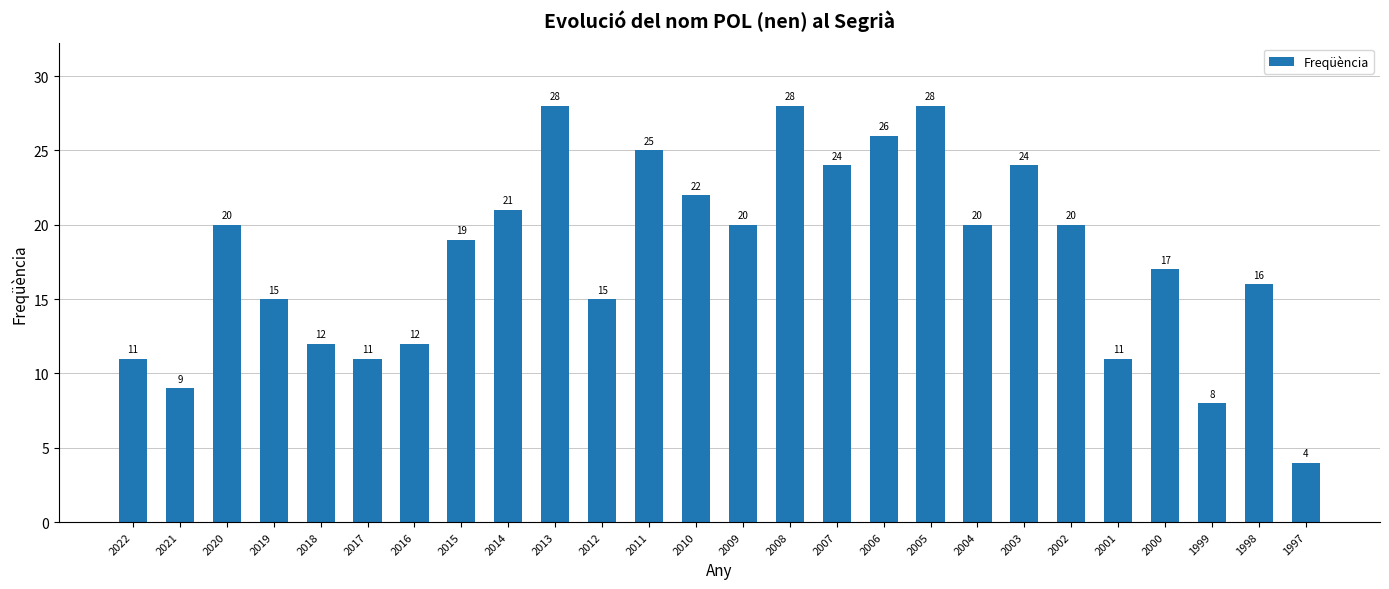

What is the sum of the values at 2020 and 2018?

32